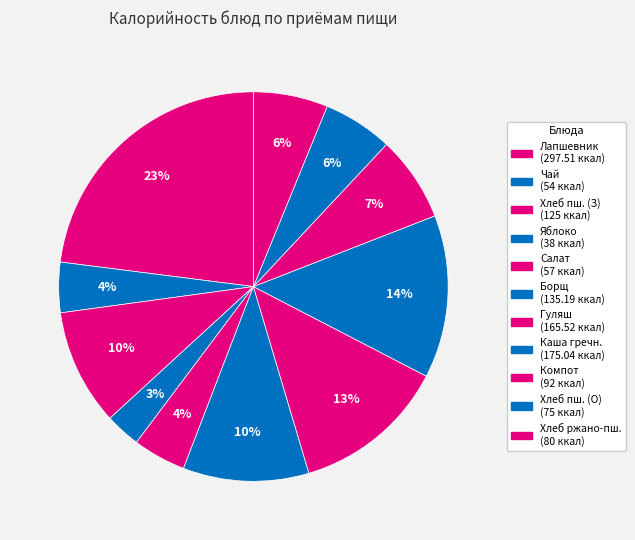

How many segments does this pie chart have?

11